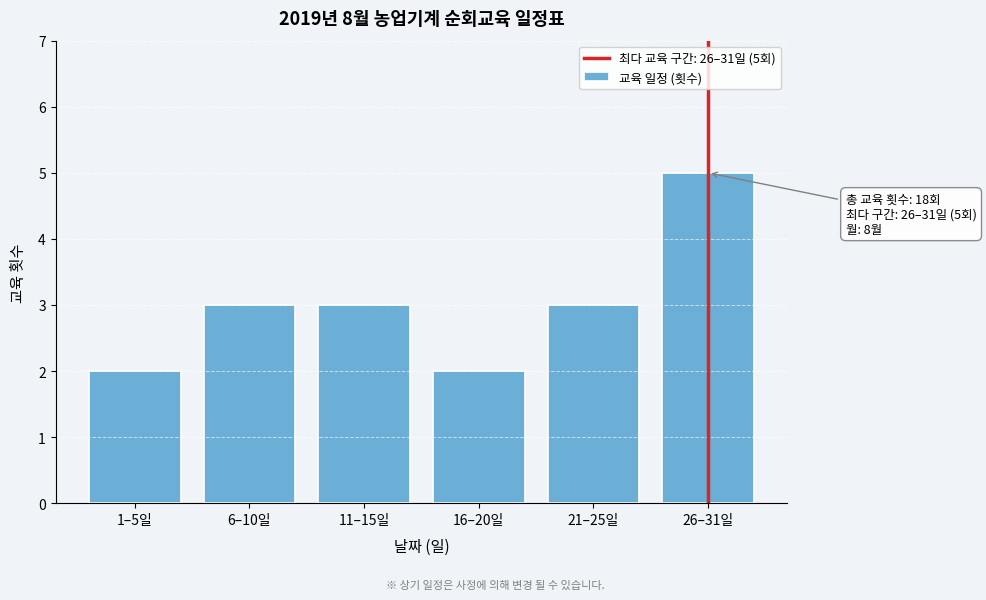

Reading left to right, list all the values displayed in this chart.

2	3	3	2	3	5